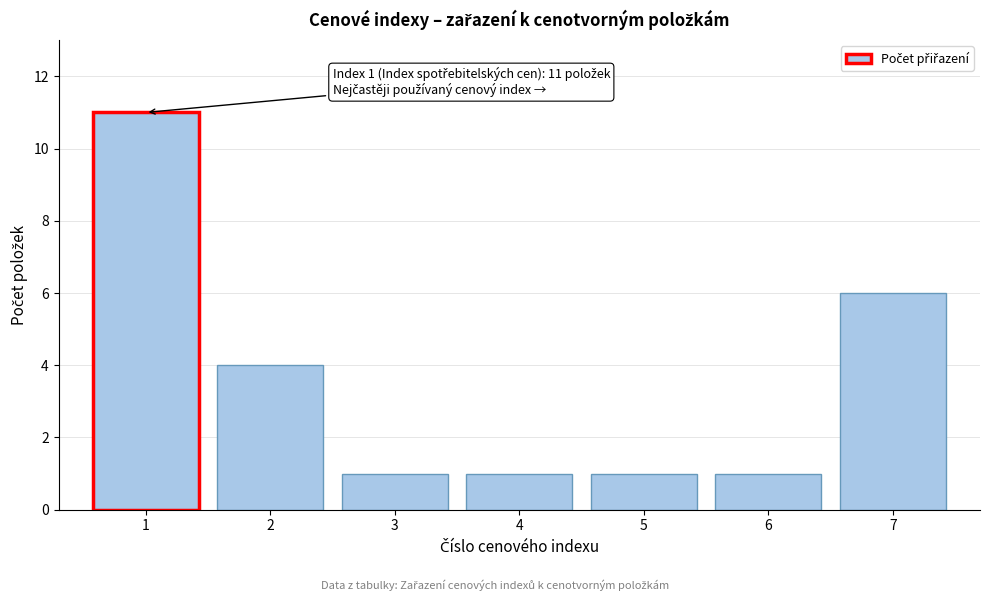

Reading left to right, extract all data points from this chart.

1=11	2=4	3=1	4=1	5=1	6=1	7=6